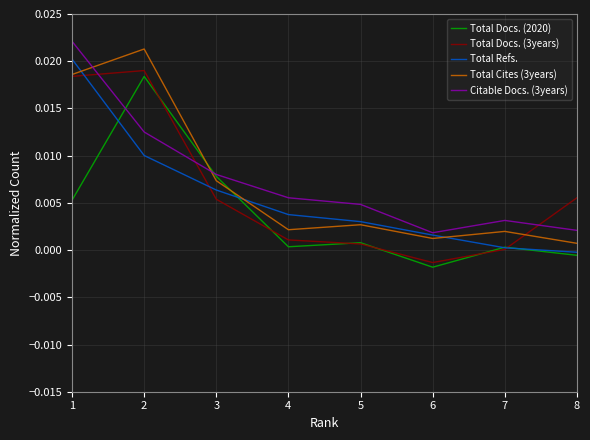

Rank the series at 4 from highest to lowest value.

Citable Docs. (3years), Total Refs., Total Cites (3years), Total Docs. (3years), Total Docs. (2020)